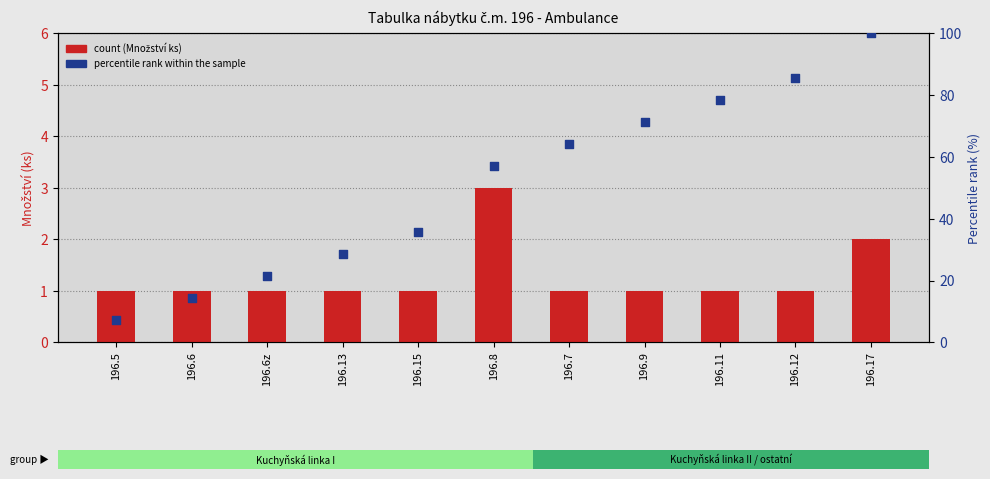

Which series contains the highest Y value?

percentile rank within the sample